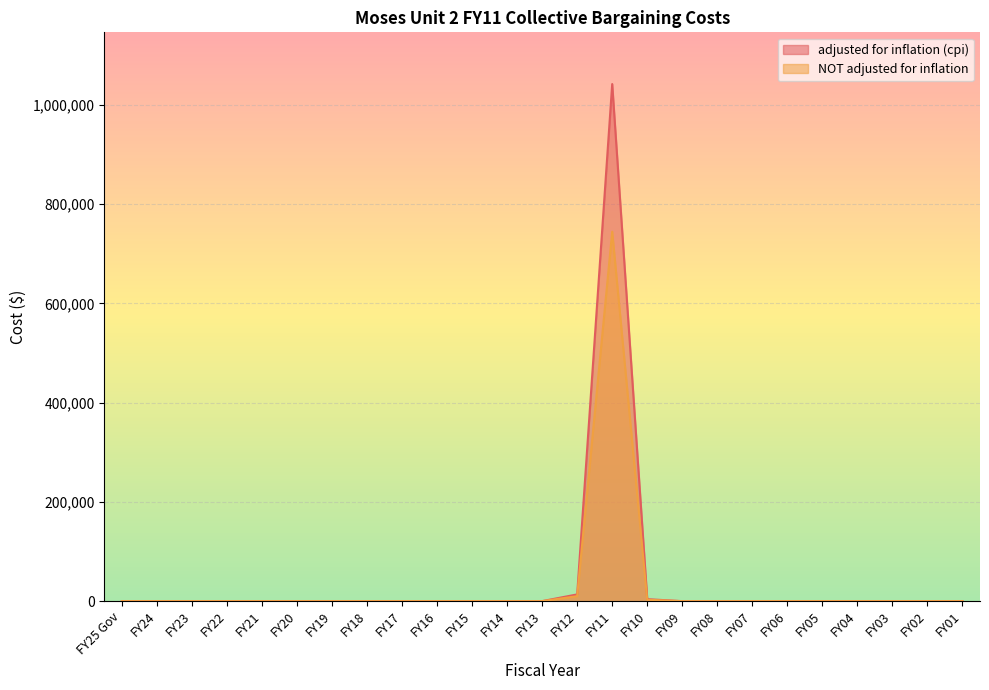

True or false: adjusted for inflation (cpi) and NOT adjusted for inflation cross at least once.

False